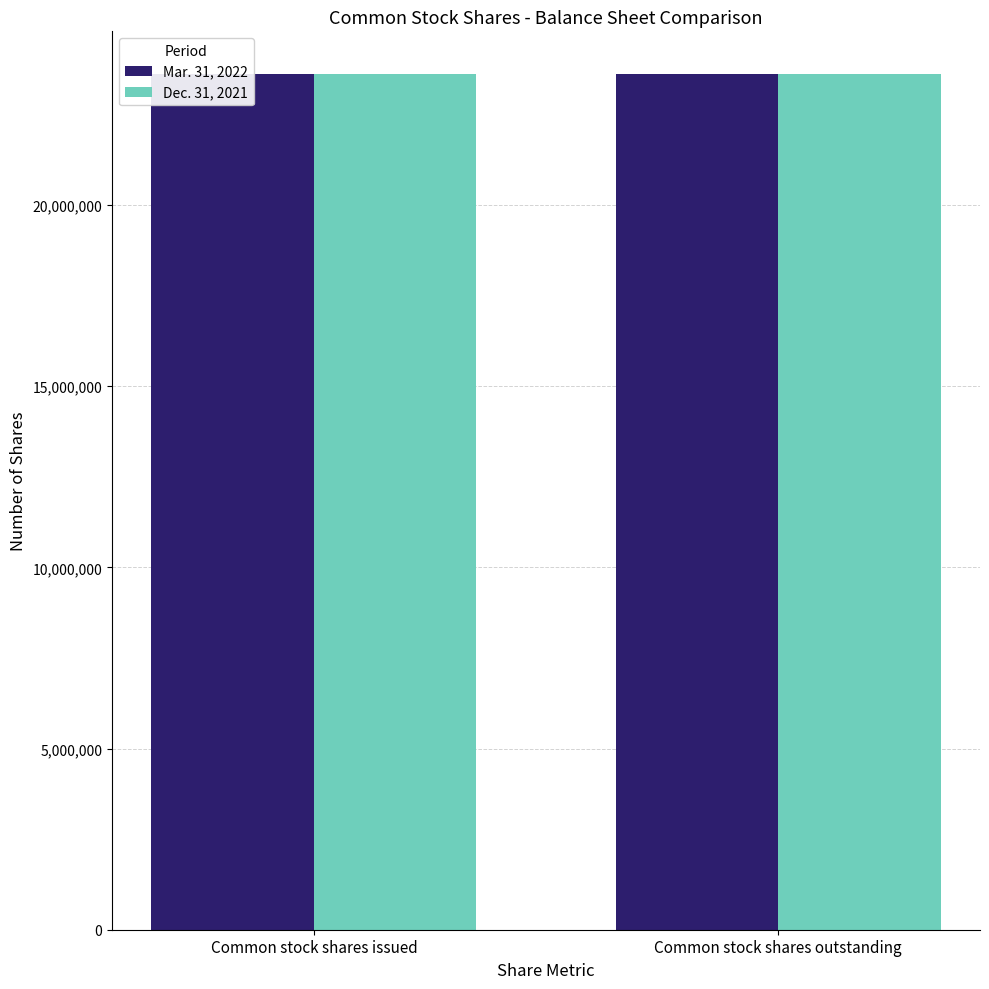

List the series in order of their peak value, highest first.

Mar. 31, 2022, Dec. 31, 2021